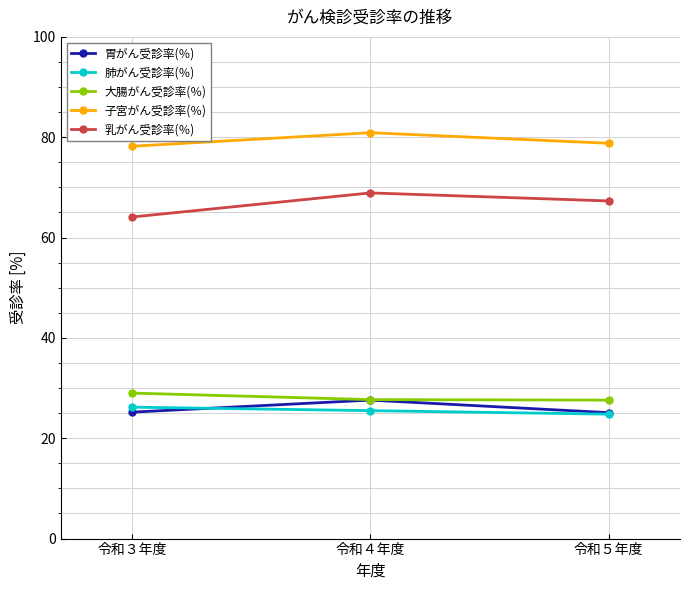

What is the sum of the 乳がん受診率(％) values at 令和３年度 and 令和５年度?

131.4